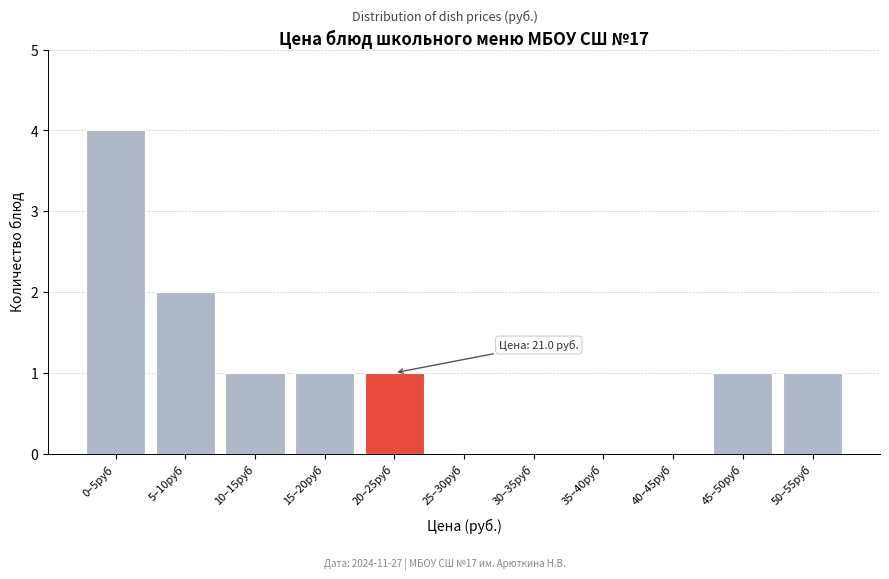

Reading left to right, what are all the values shown in this chart?

0–5руб=4	5–10руб=2	10–15руб=1	15–20руб=1	20–25руб=1	25–30руб=0	30–35руб=0	35–40руб=0	40–45руб=0	45–50руб=1	50–55руб=1